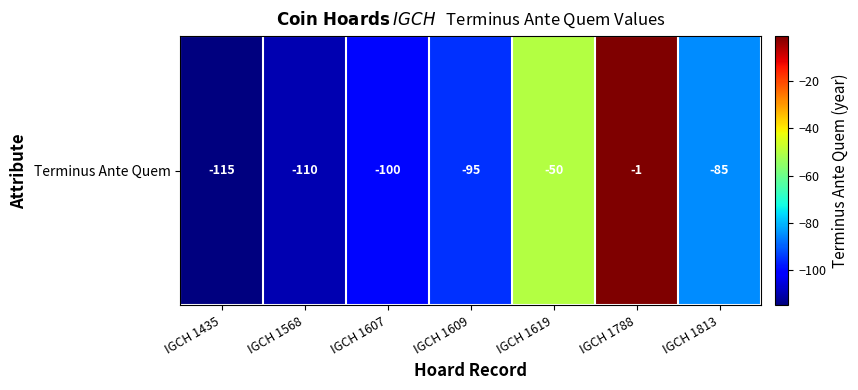

At which category does the chart reach its peak across all series?

IGCH 1788